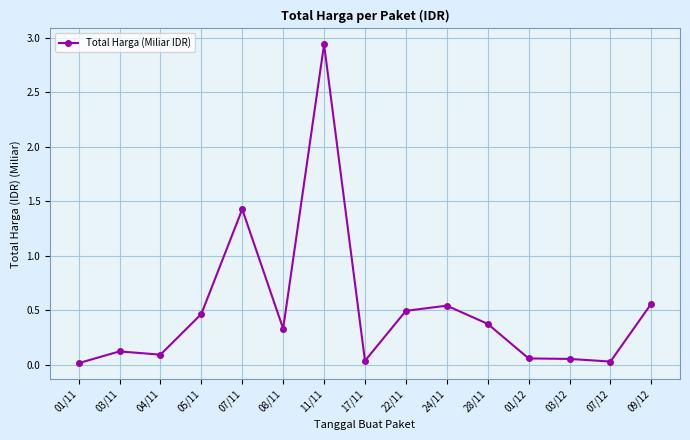

What is the sum of the values at 04/11 and 07/11?

1.5